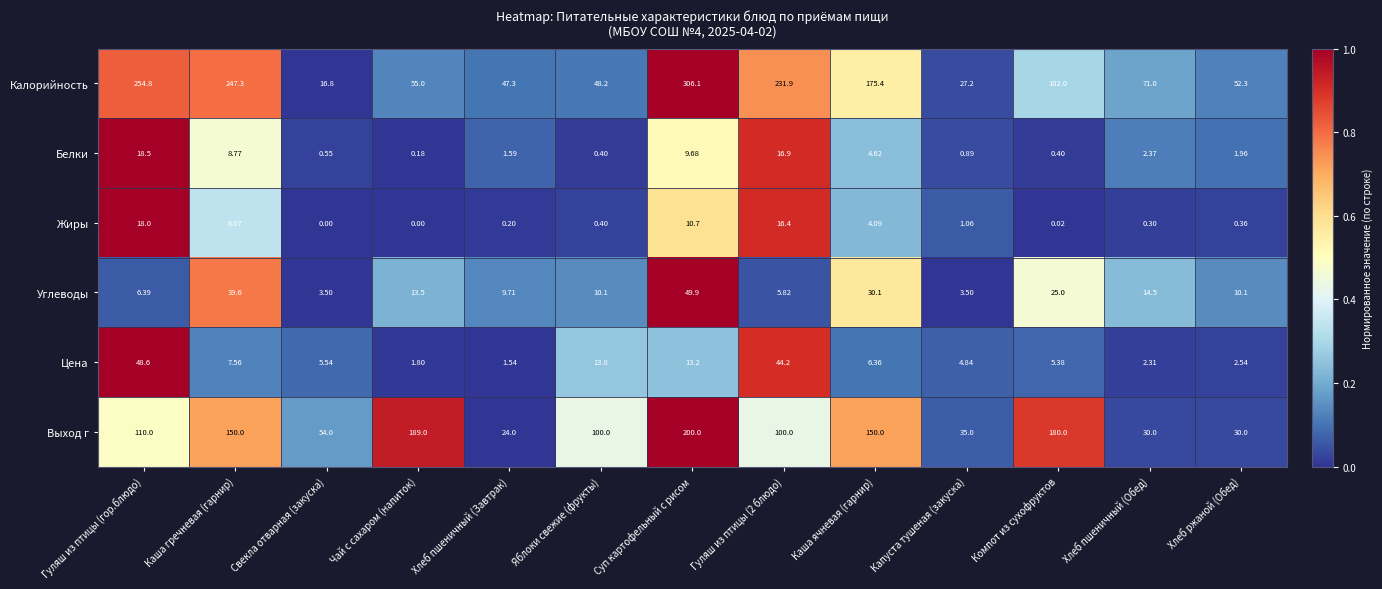

Which series has the largest range (max minus min)?

Калорийность